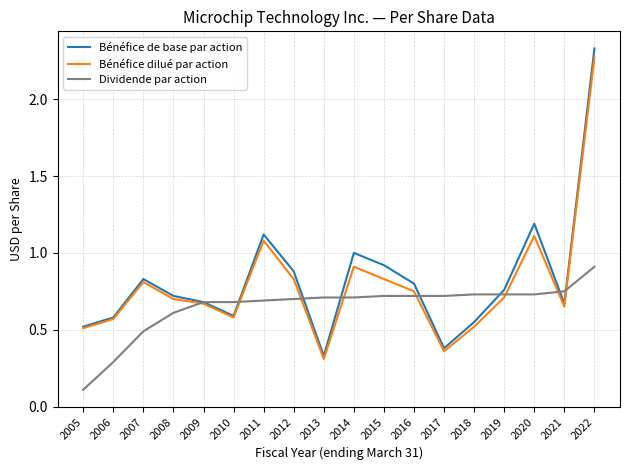

Is this an area chart (filled region under the line)?

No